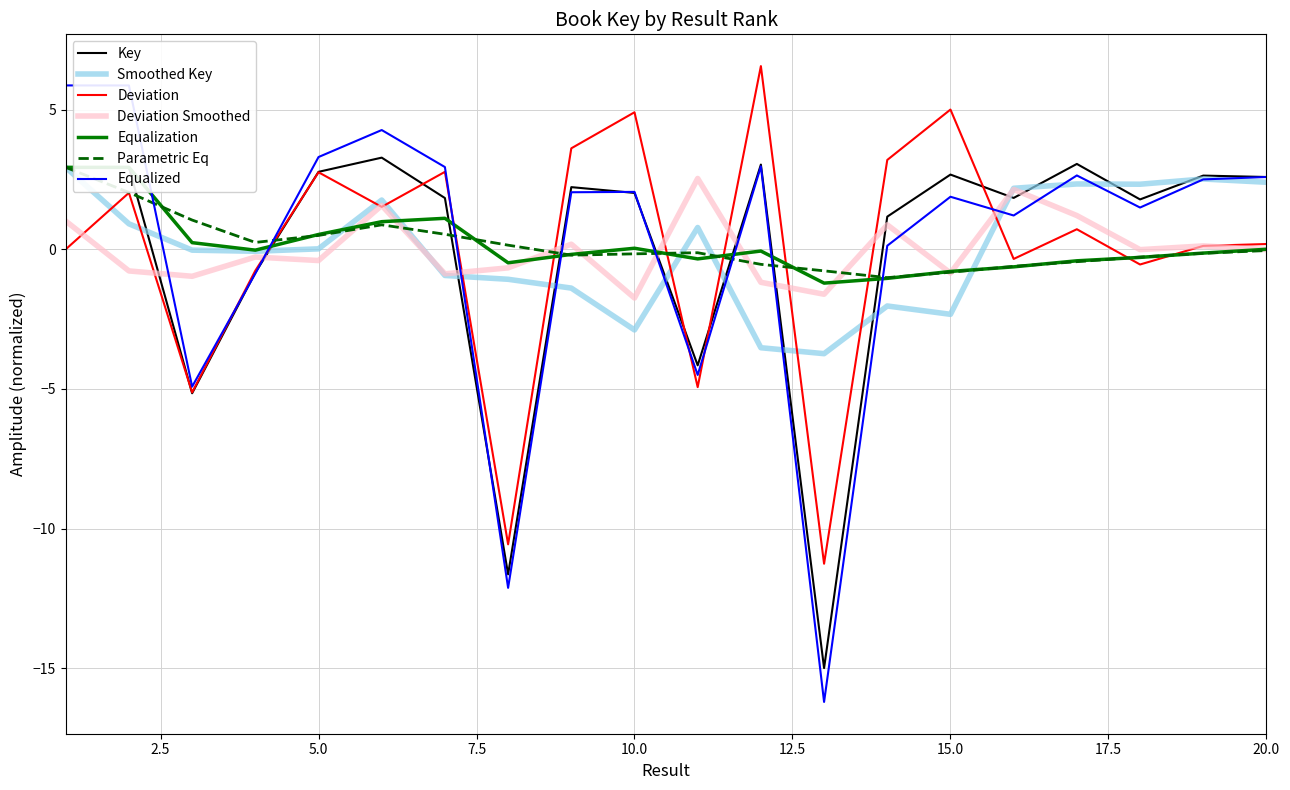

True or false: Equalized and Parametric Eq cross at least once.

True